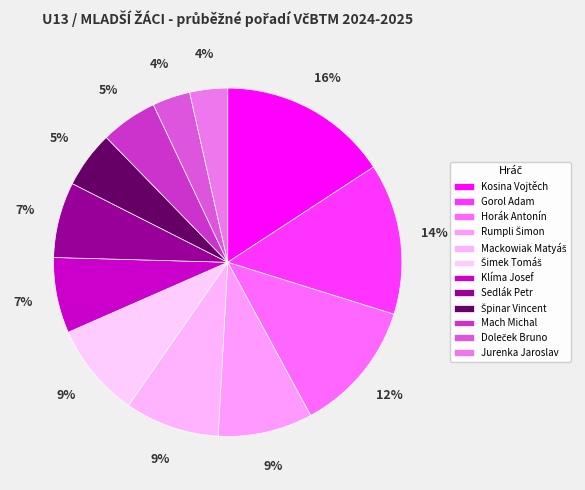

To the nearest percent, what percentage of the pie is Šimek Tomáš?

9%